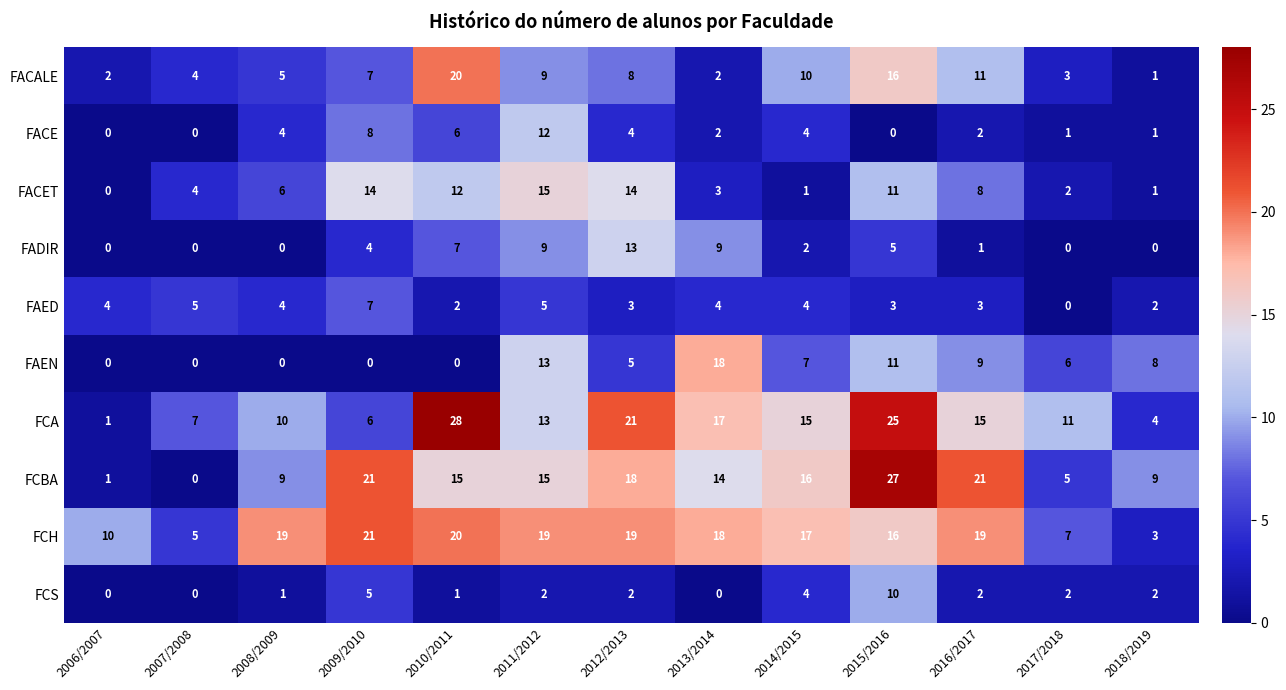

What is the difference between the second highest and second lowest values in the FCH series?

15